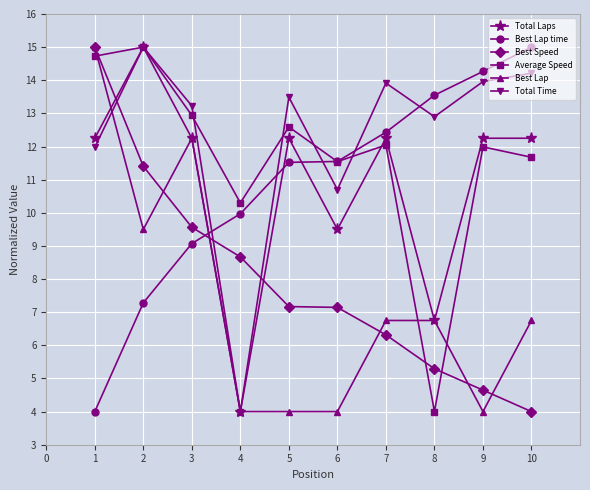

True or false: Best Speed has a value of 5.3 at 8.

True